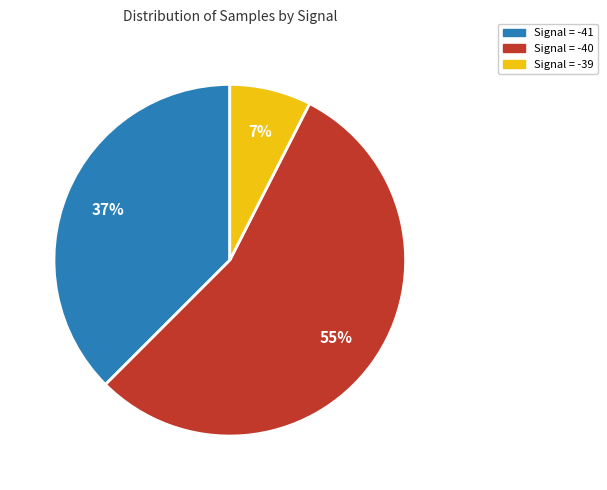

Does any single category account for the majority?

Yes